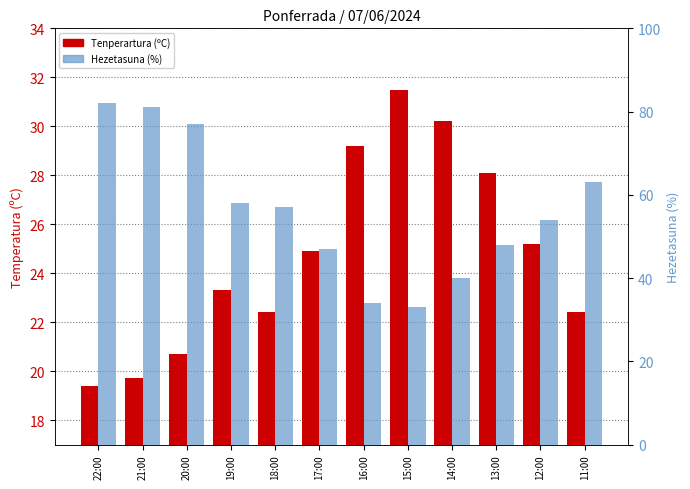

At which label does Hezetasuna (%) first exceed 57?

22:00